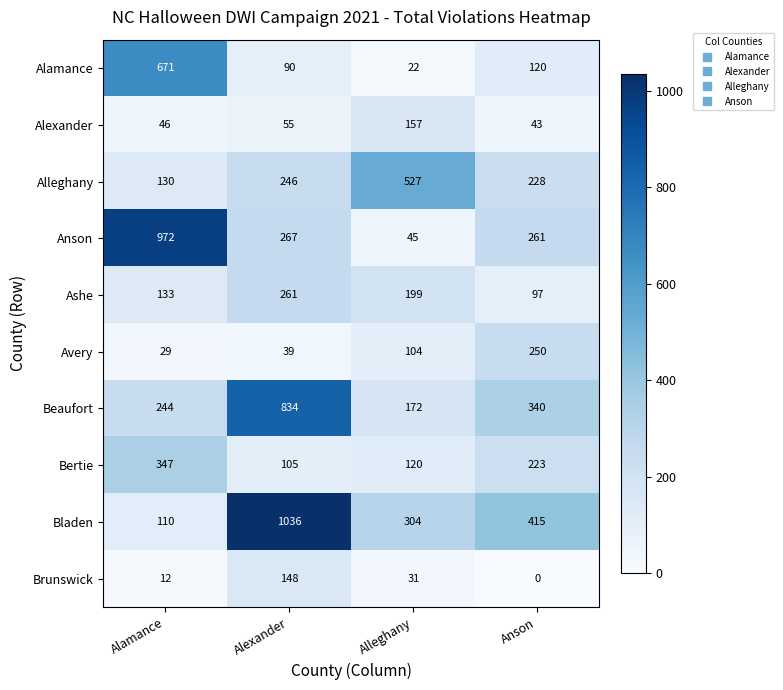

The value of Ashe at Alleghany is 199. True or false?

True